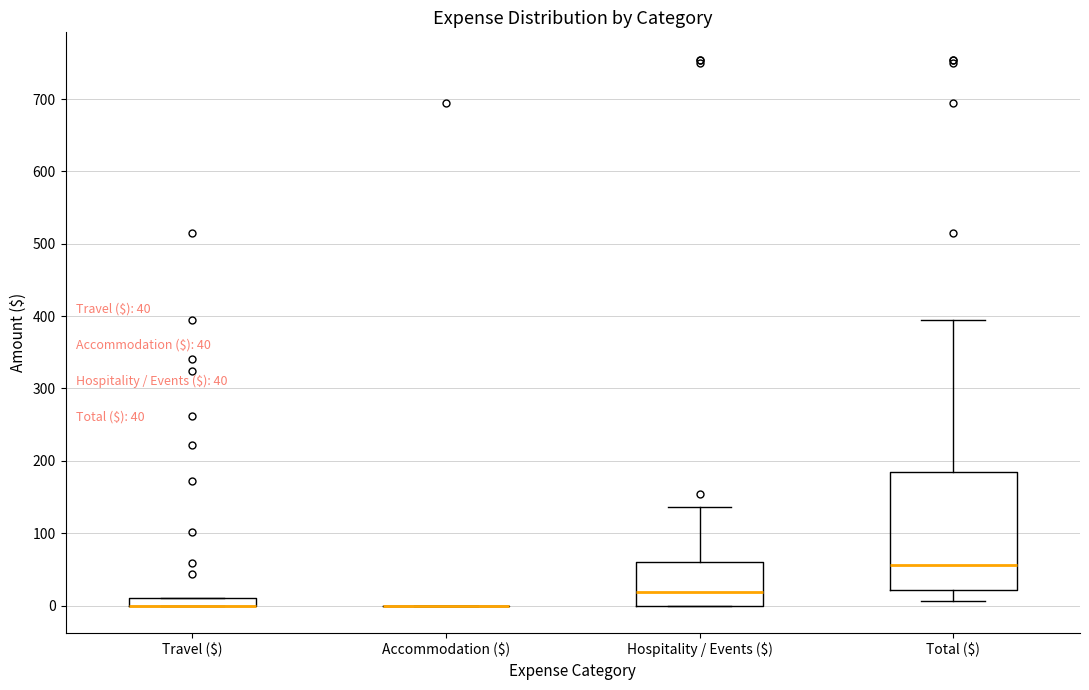

Which box is the tallest, from its lower edge to its upper edge?

Total ($)